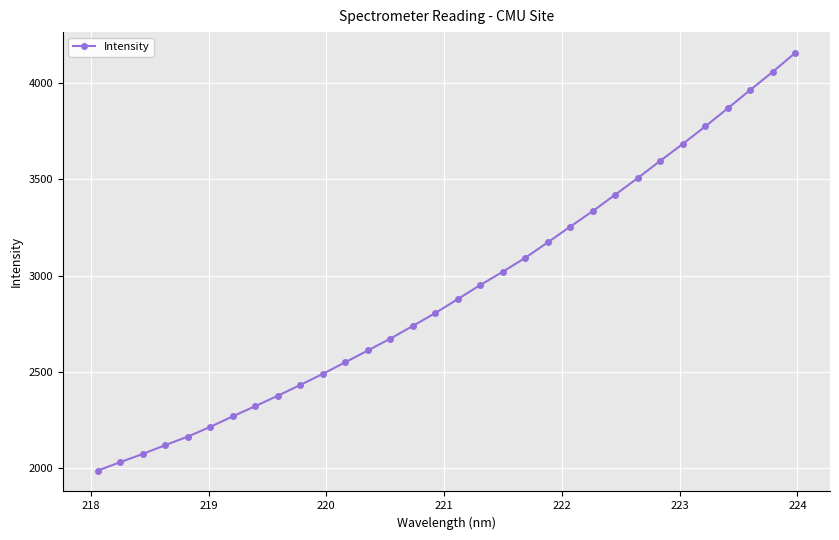

What is the difference between the second highest and second lowest values?

2026.0